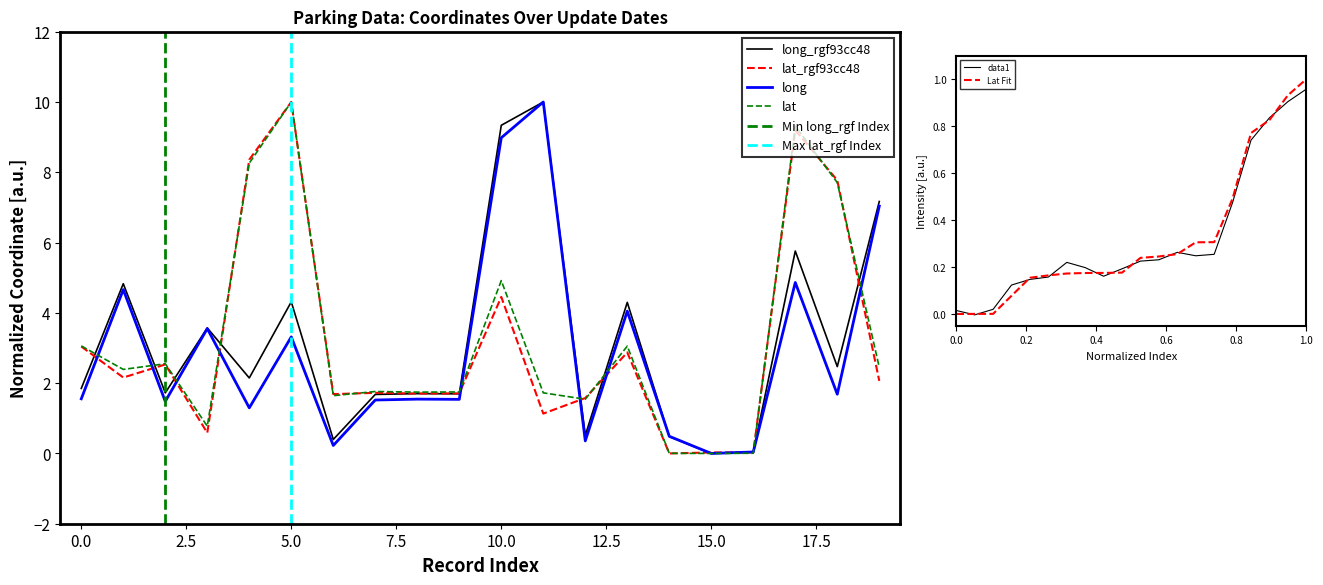

The Lat Fit series shows 1.0 at 1.0. True or false?

True